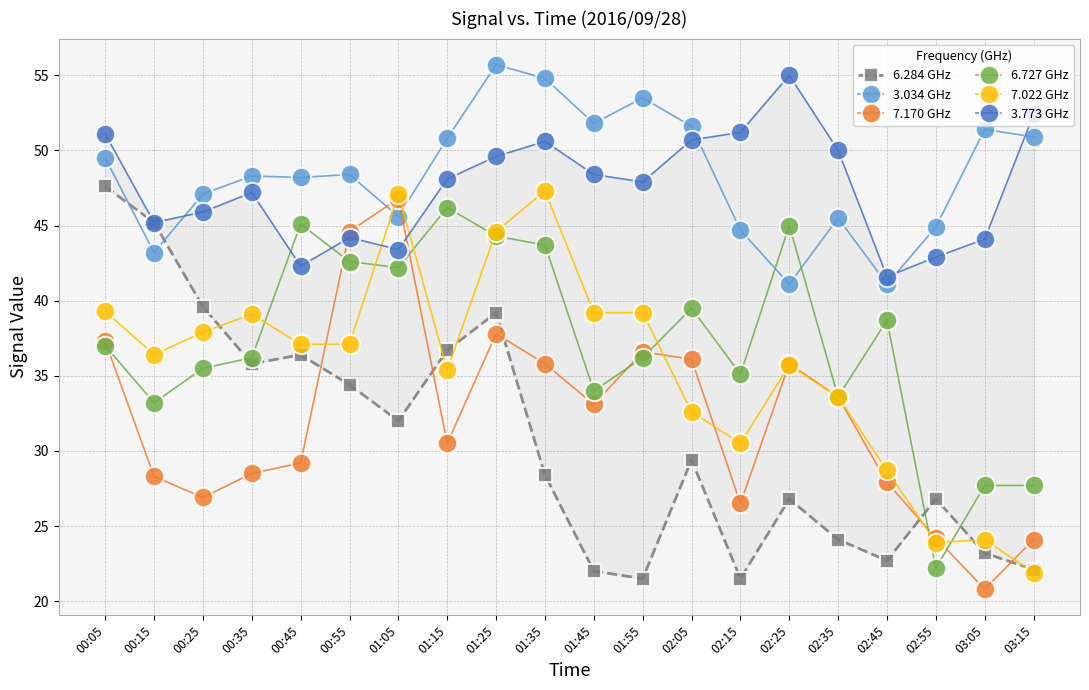

What position from the left is 00:45?

5